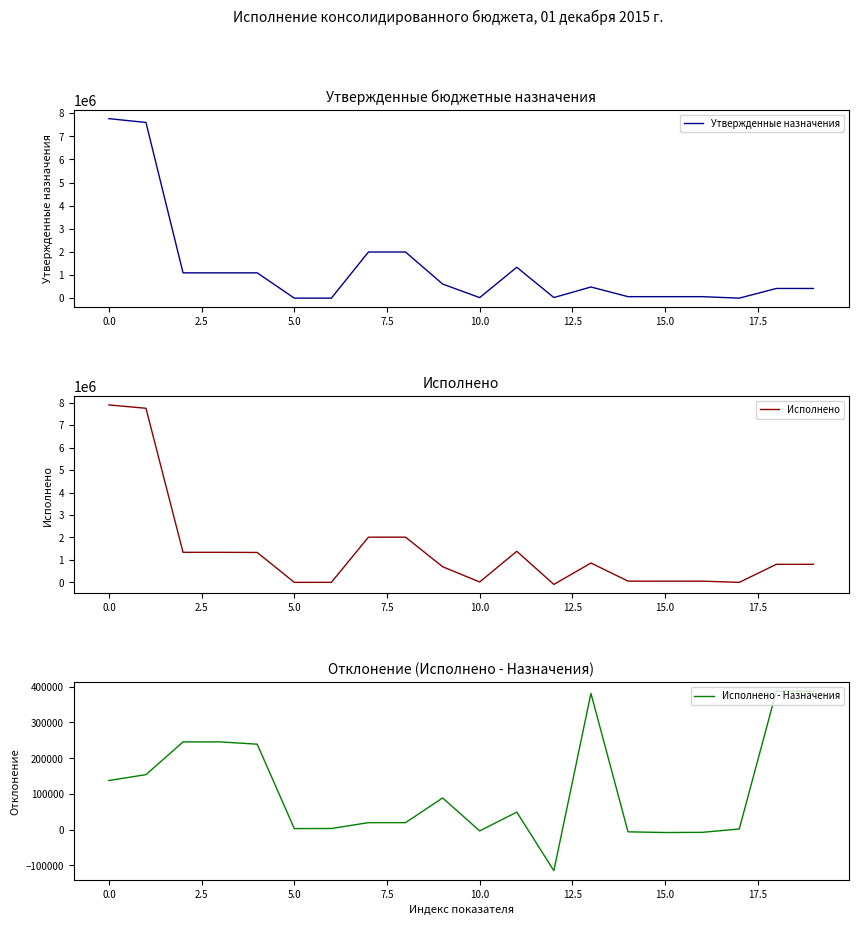

Which series has the largest total across all categories?

Исполнено